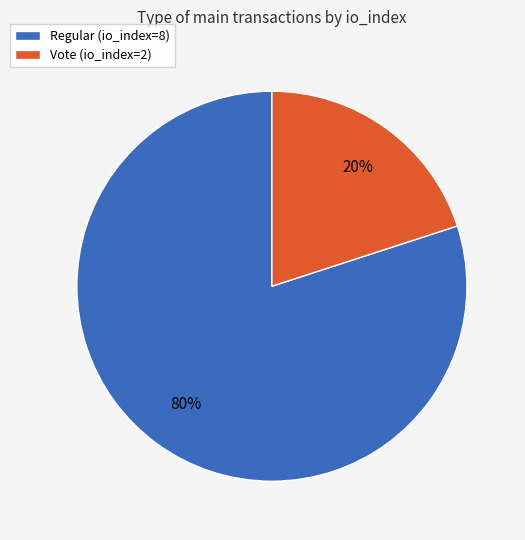

To the nearest percent, what is the average slice percentage?

50%